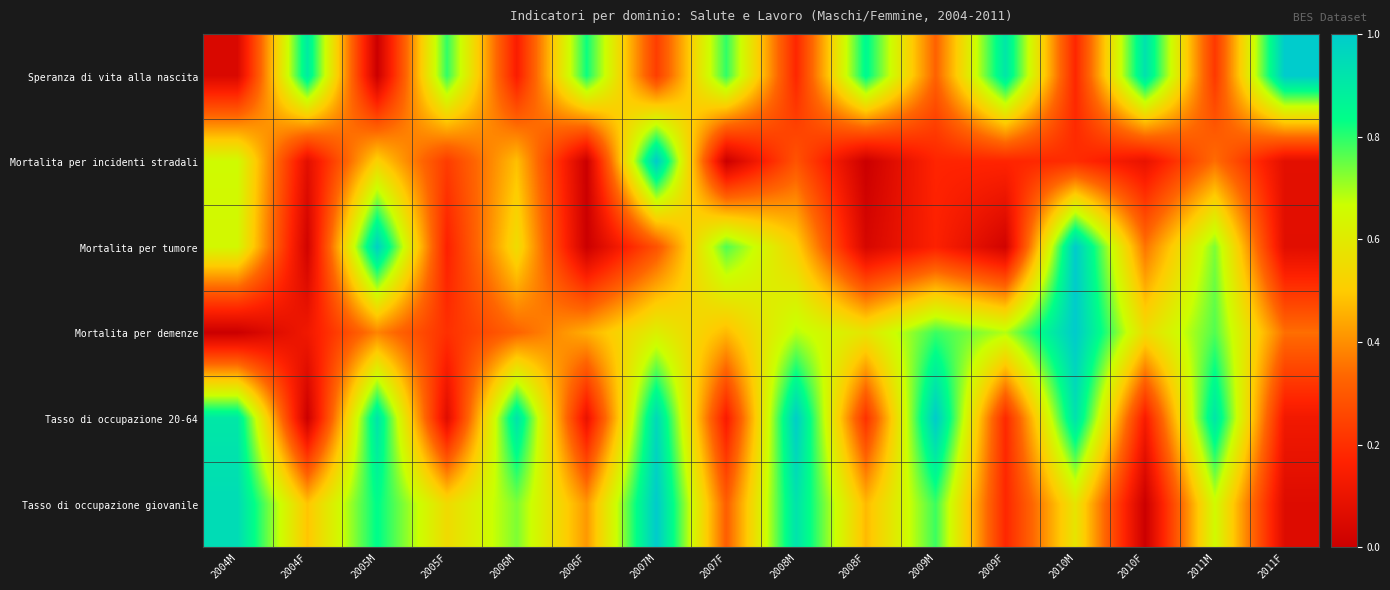

Rank the series at 2005M from highest to lowest value.

Mortalita per tumore, Tasso di occupazione 20-64, Tasso di occupazione giovanile, Mortalita per incidenti stradali, Mortalita per demenze, Speranza di vita alla nascita